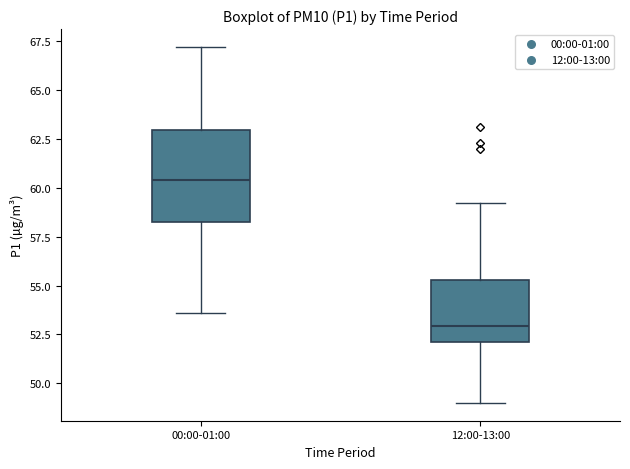

Which box has the lowest median line?

12:00-13:00